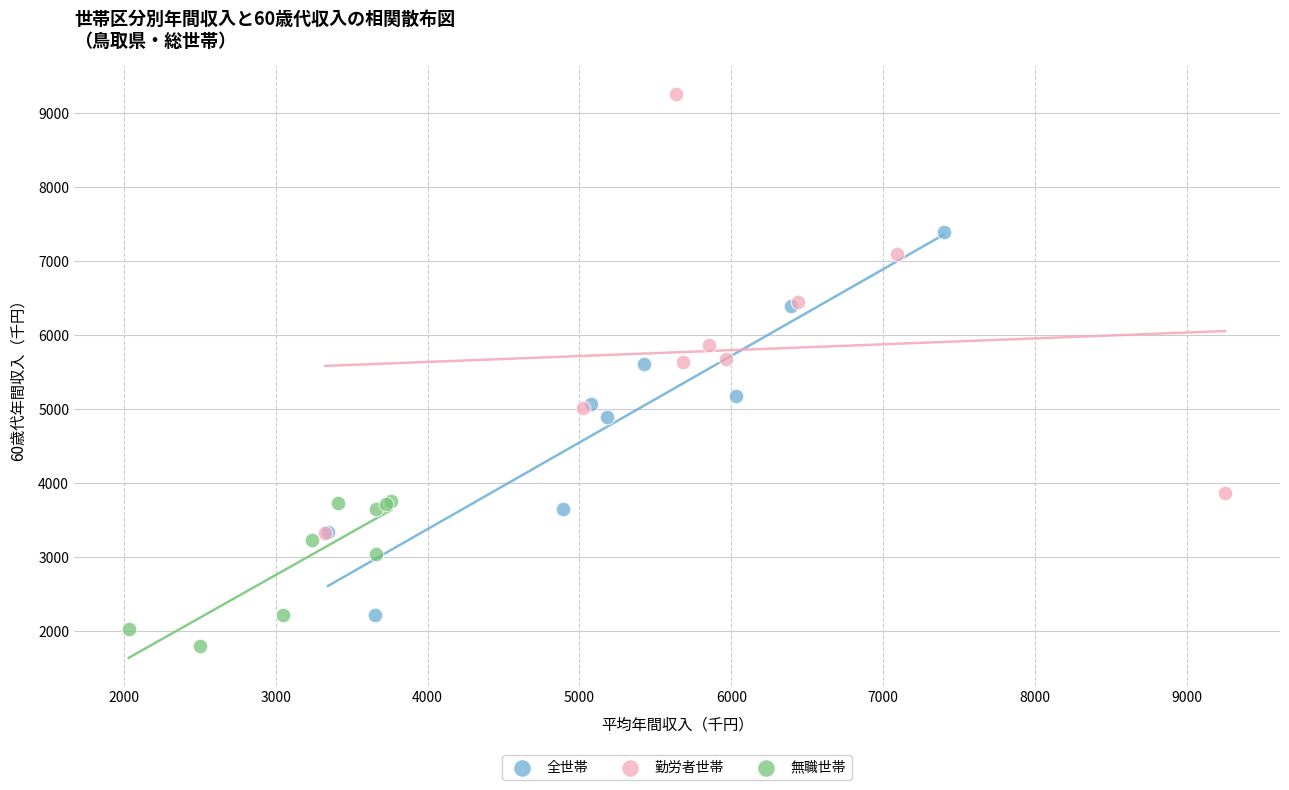

Which series has the largest Y range (max minus min)?

勤労者世帯